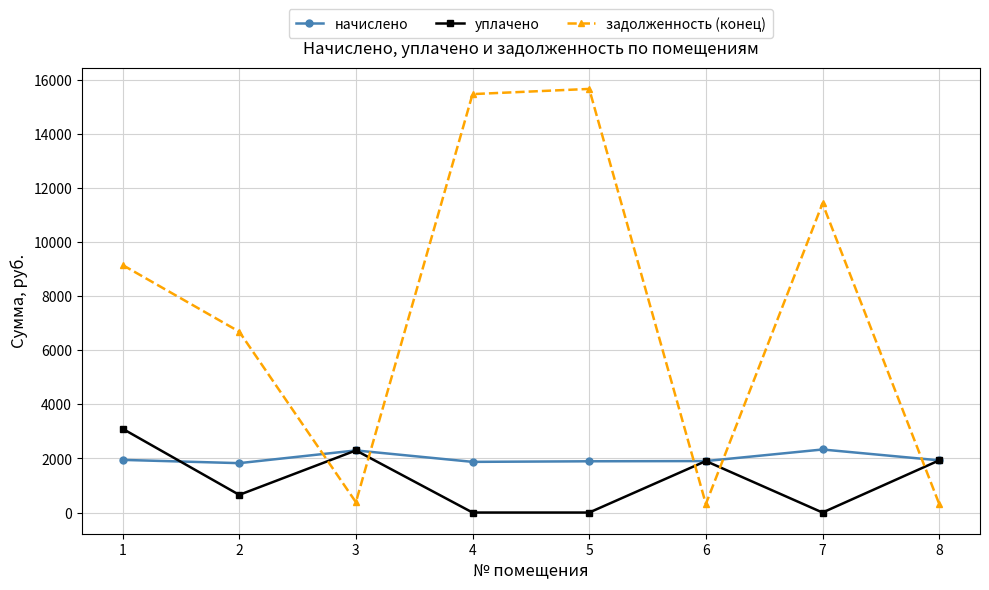

List the series in order of their peak value, lowest first.

начислено, уплачено, задолженность (конец)